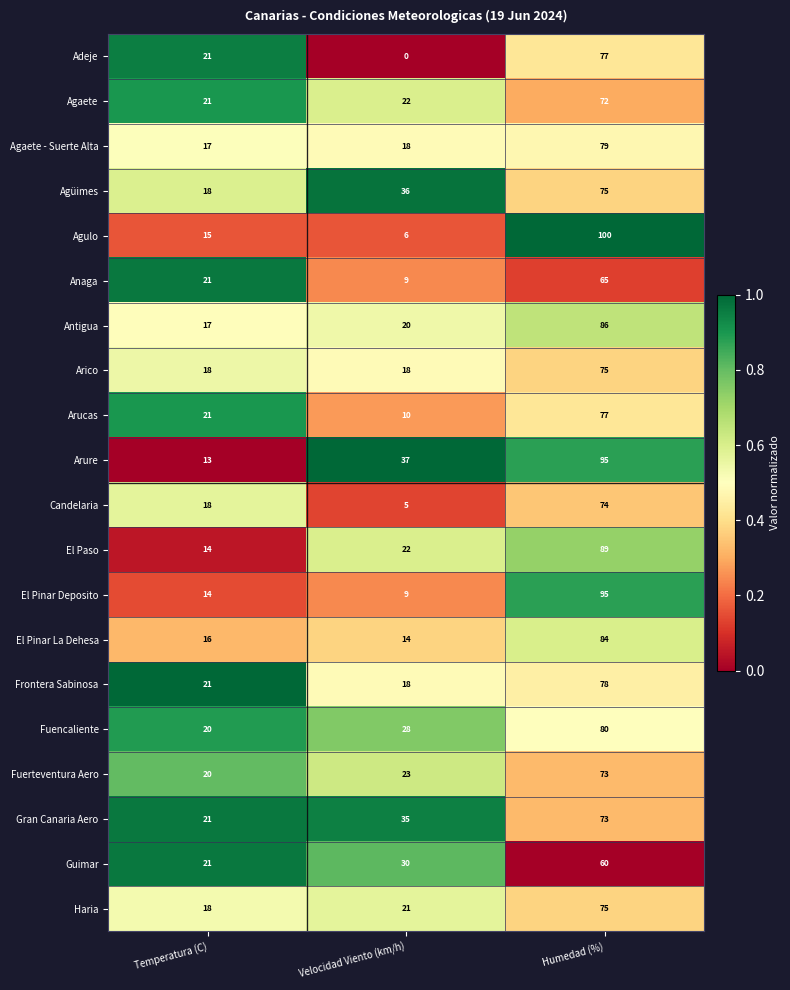

At which category does the chart reach its peak across all series?

Humedad (%)